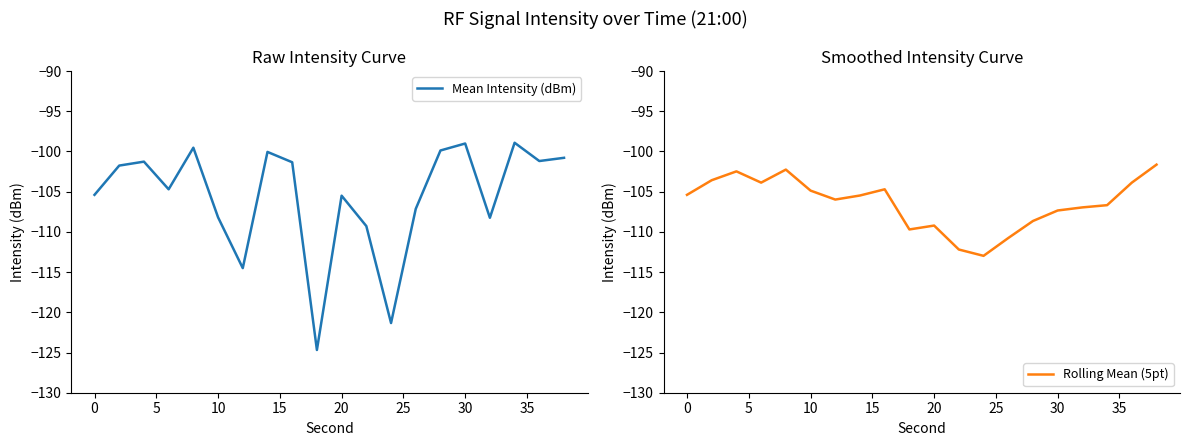

How many data points does each series have?

20